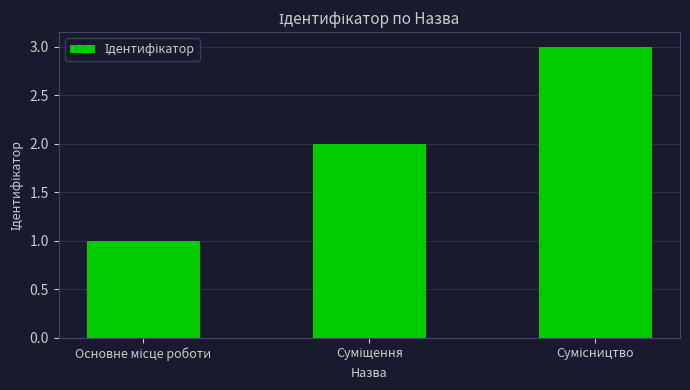

What is the maximum value shown in the chart?

3